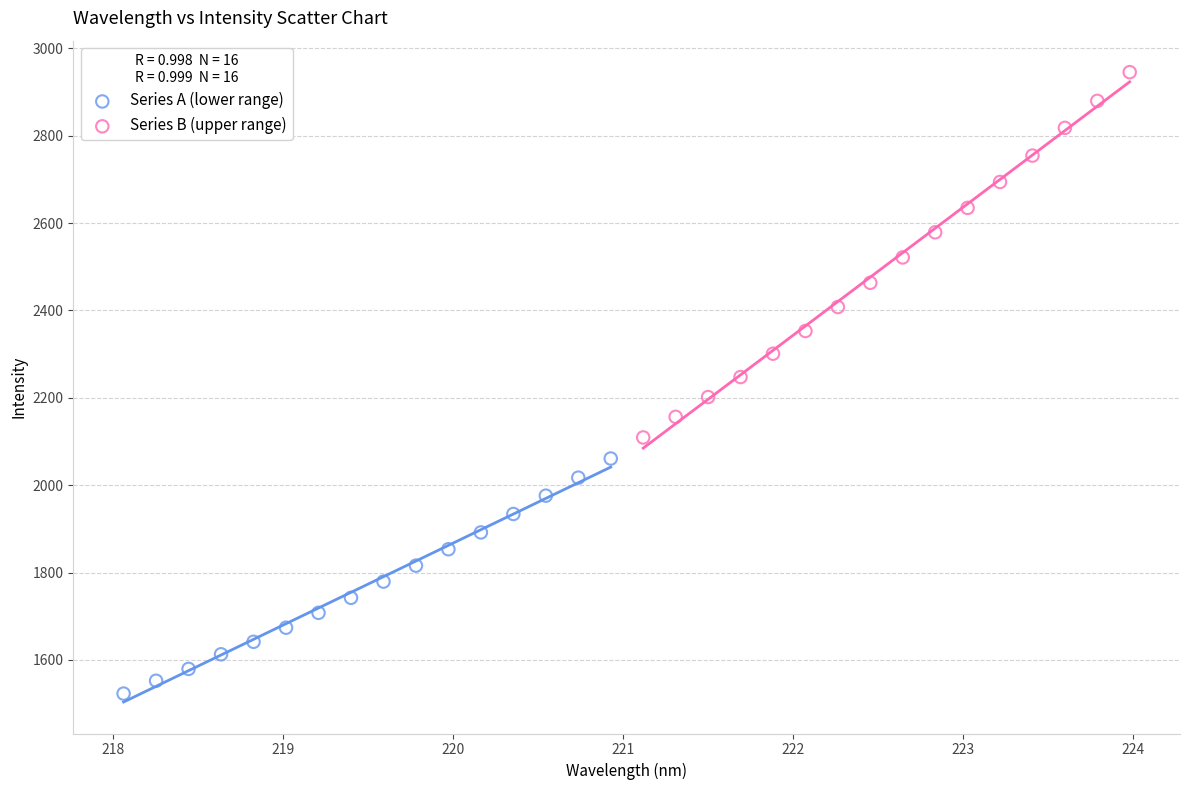

Which series has the widest spread of Y values?

Series B (upper range)